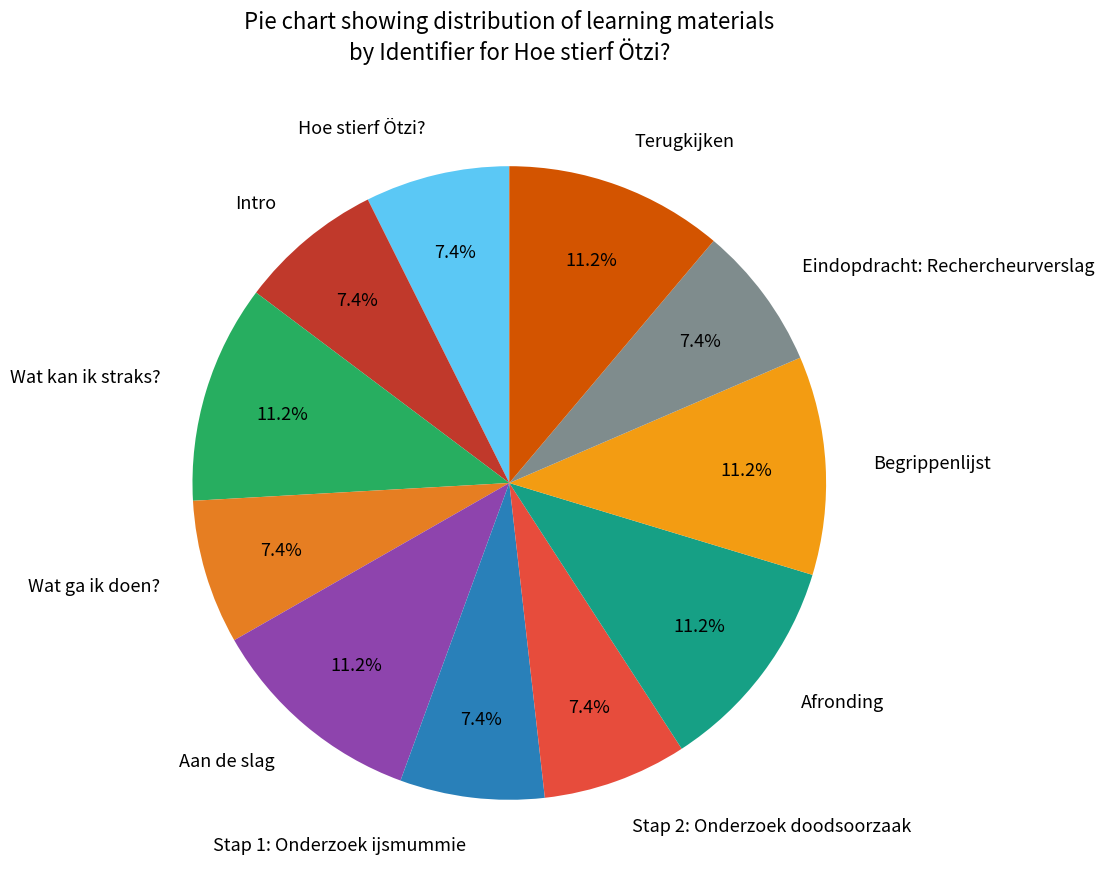

To the nearest percent, what portion does Wat kan ik straks? represent?

11%